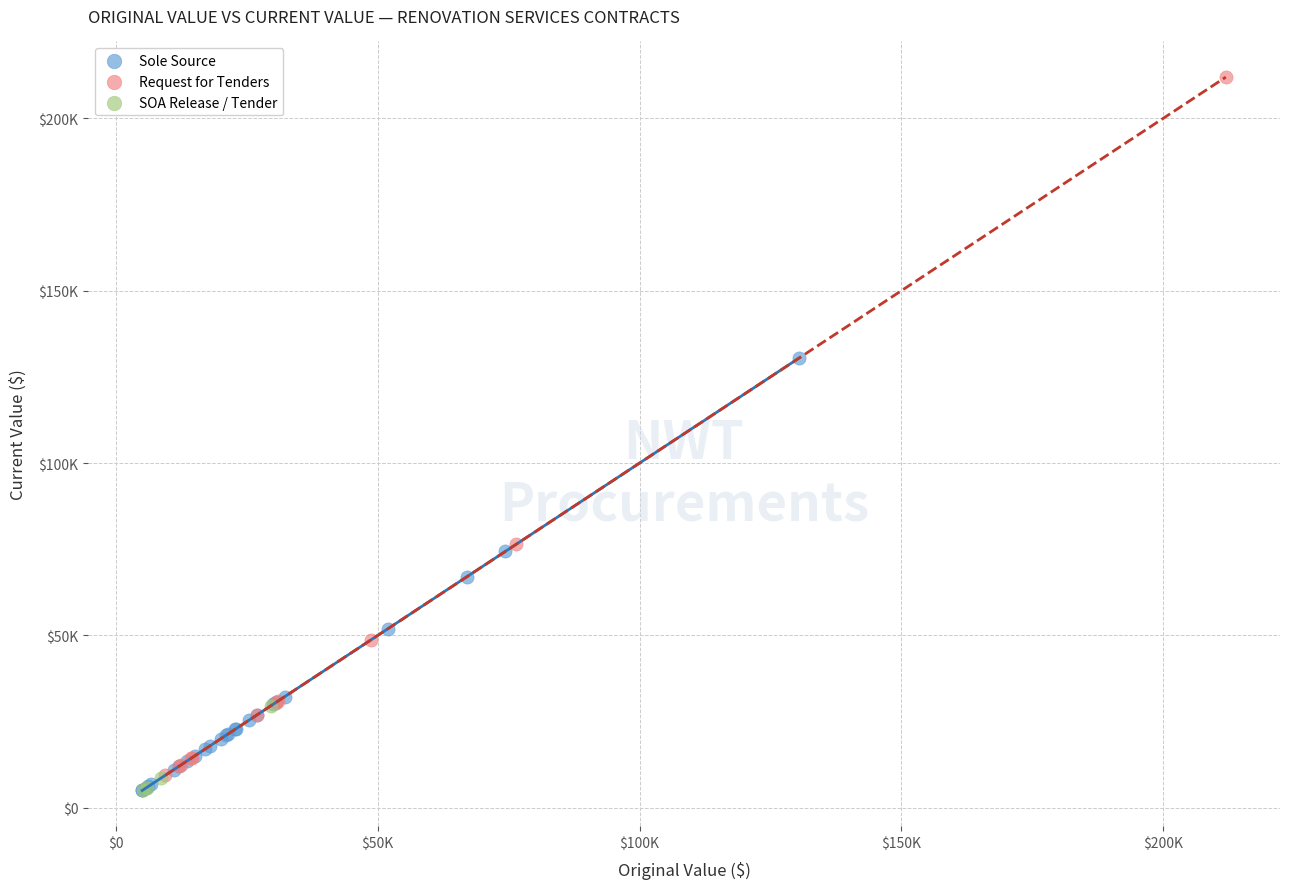

Which series has the largest Y range (max minus min)?

Request for Tenders